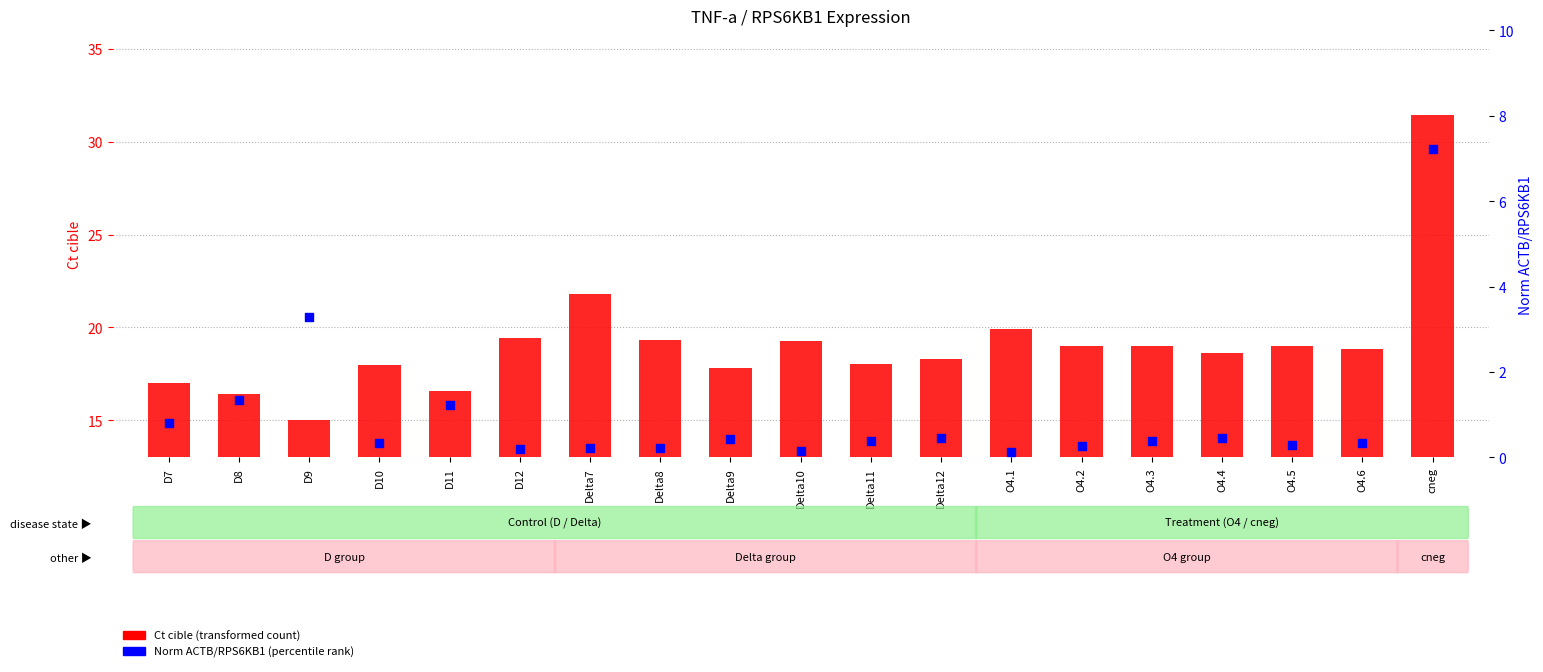

At which category is the sum across all series the highest?

cneg